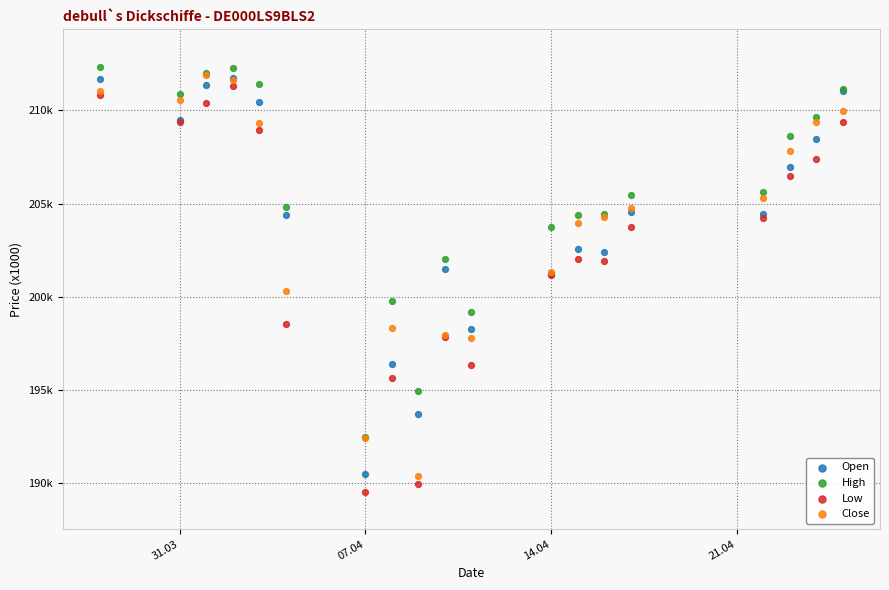

Which series reaches the minimum Y coordinate?

Low